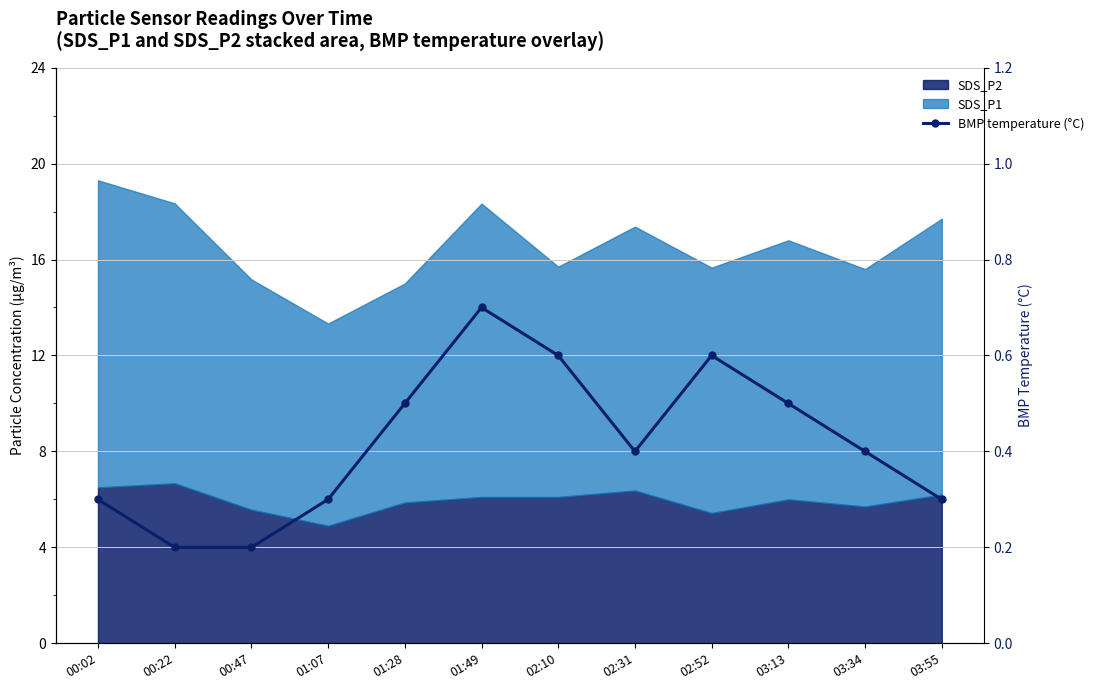

Rank the categories by value from lowest to highest.

00:22, 00:47, 00:02, 01:07, 03:55, 02:31, 03:34, 01:28, 03:13, 02:10, 02:52, 01:49